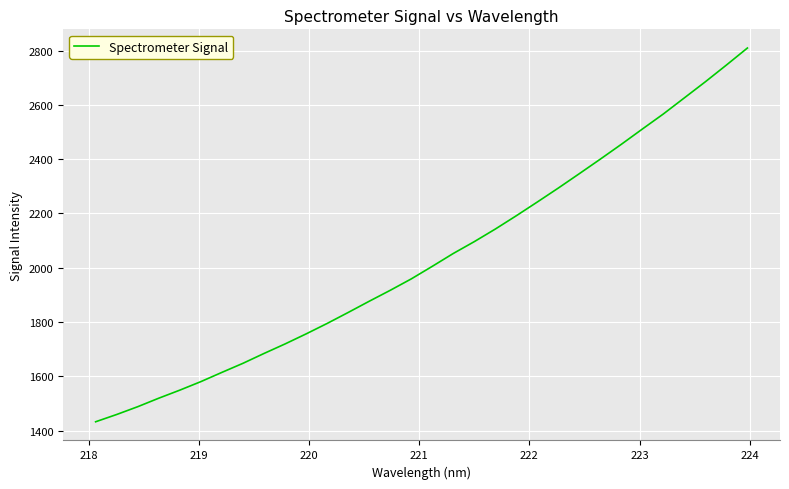

What is the greatest value displayed?

2809.8